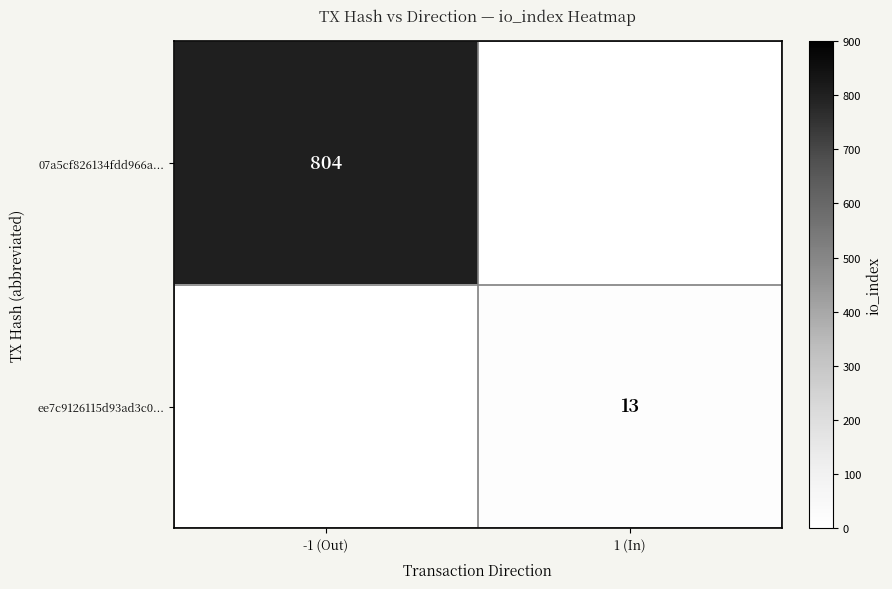

Is it true that ee7c9126115d93ad3c0... equals 13 at 1 (In)?

True